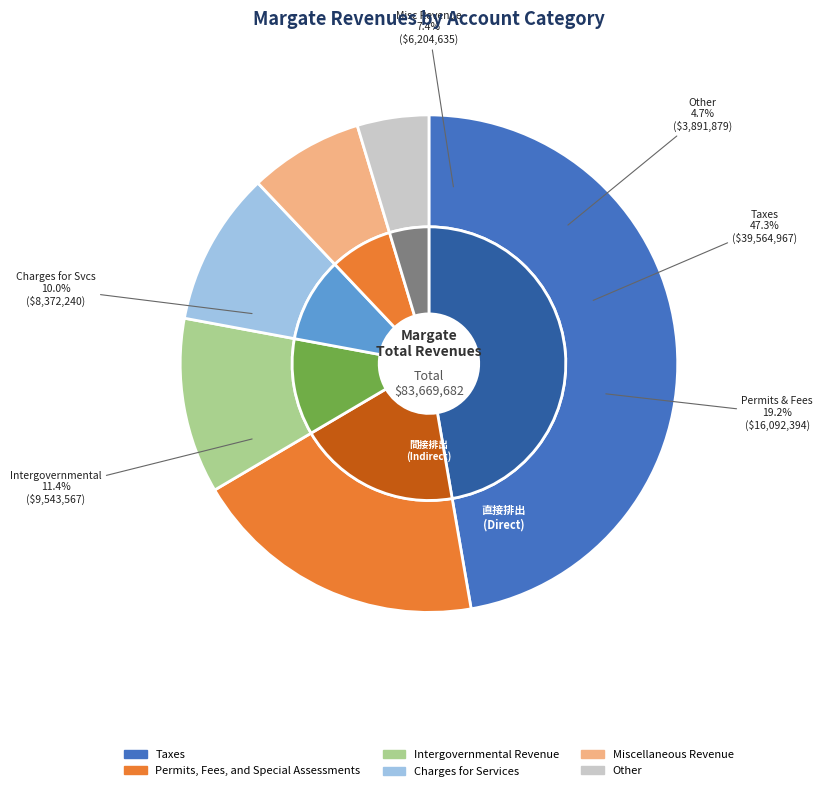

To the nearest percent, what is the combined percentage of Miscellaneous Revenue and Taxes?

55%